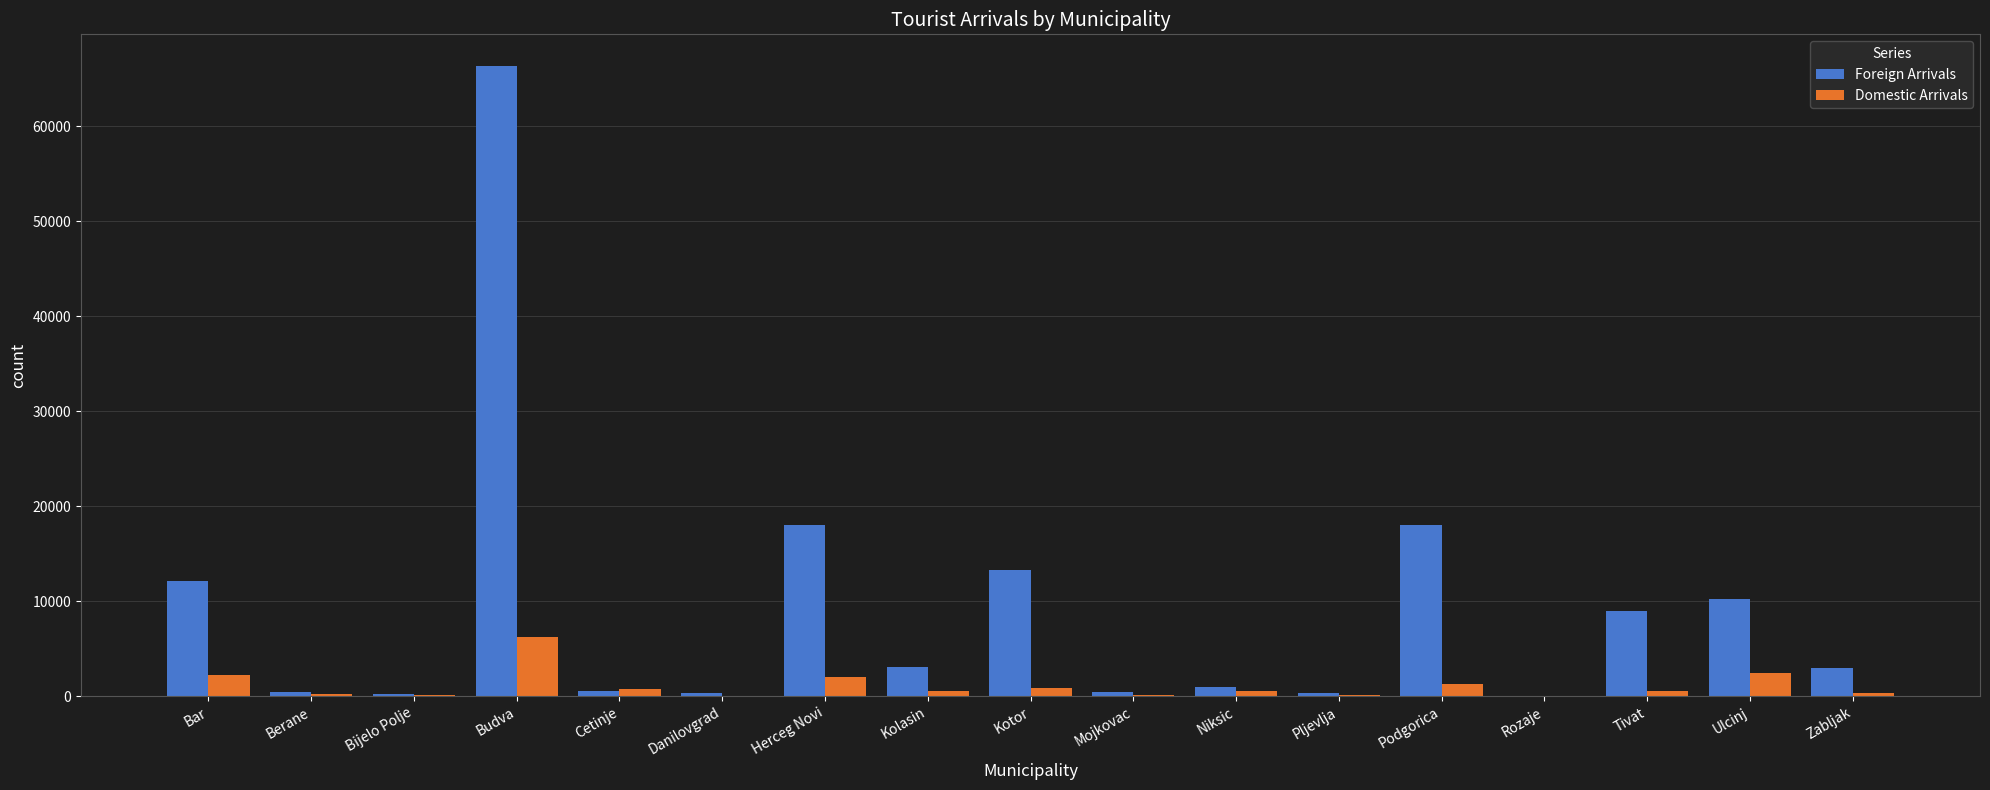

What is the maximum value shown in the chart?

66344